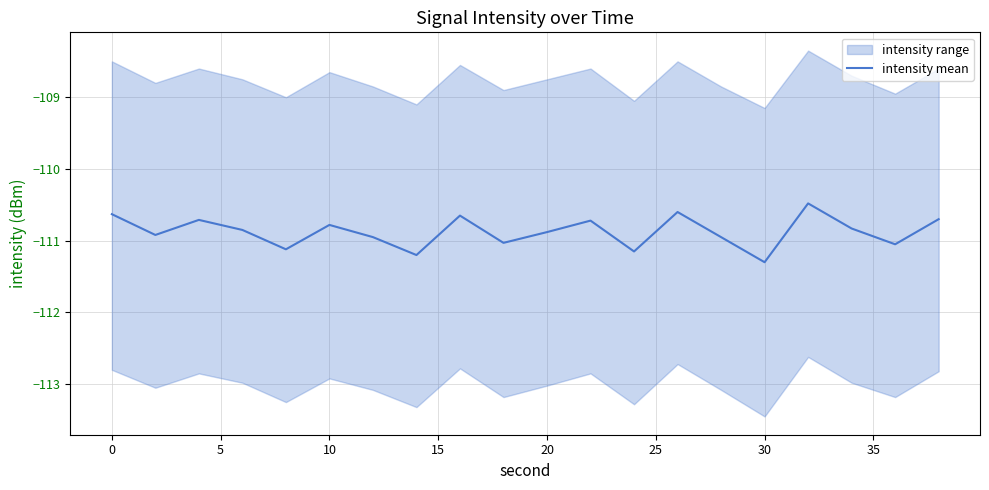

What is the value of the 1st point from the left?

-110.6